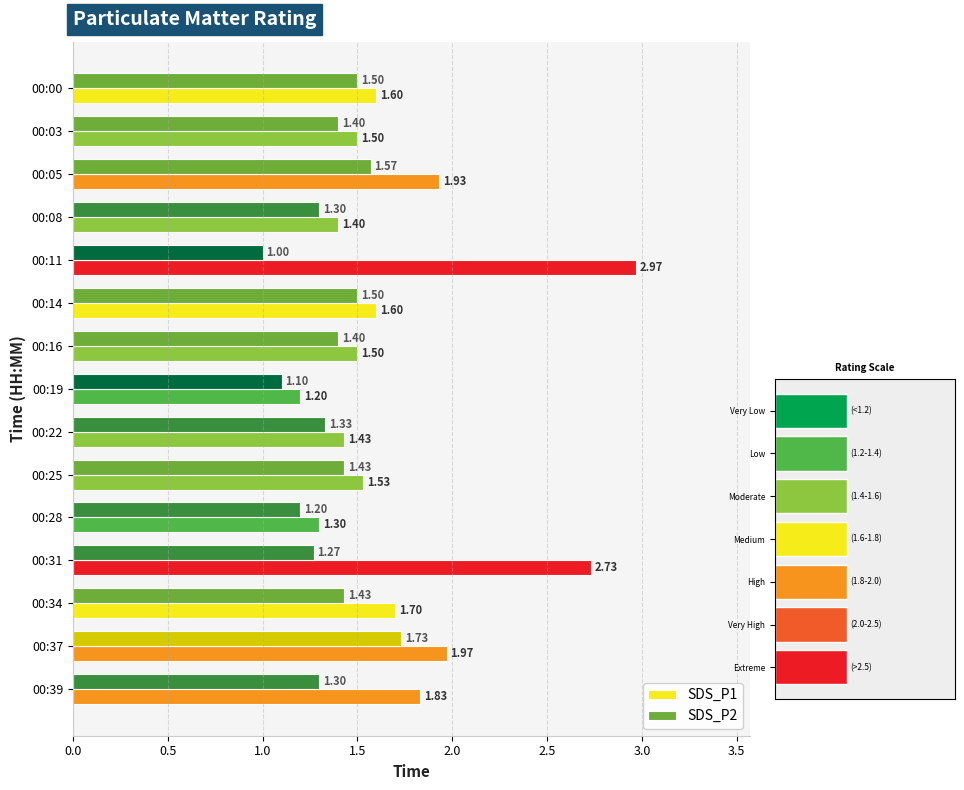

Rank the series by their maximum value, from highest to lowest.

SDS_P1, SDS_P2